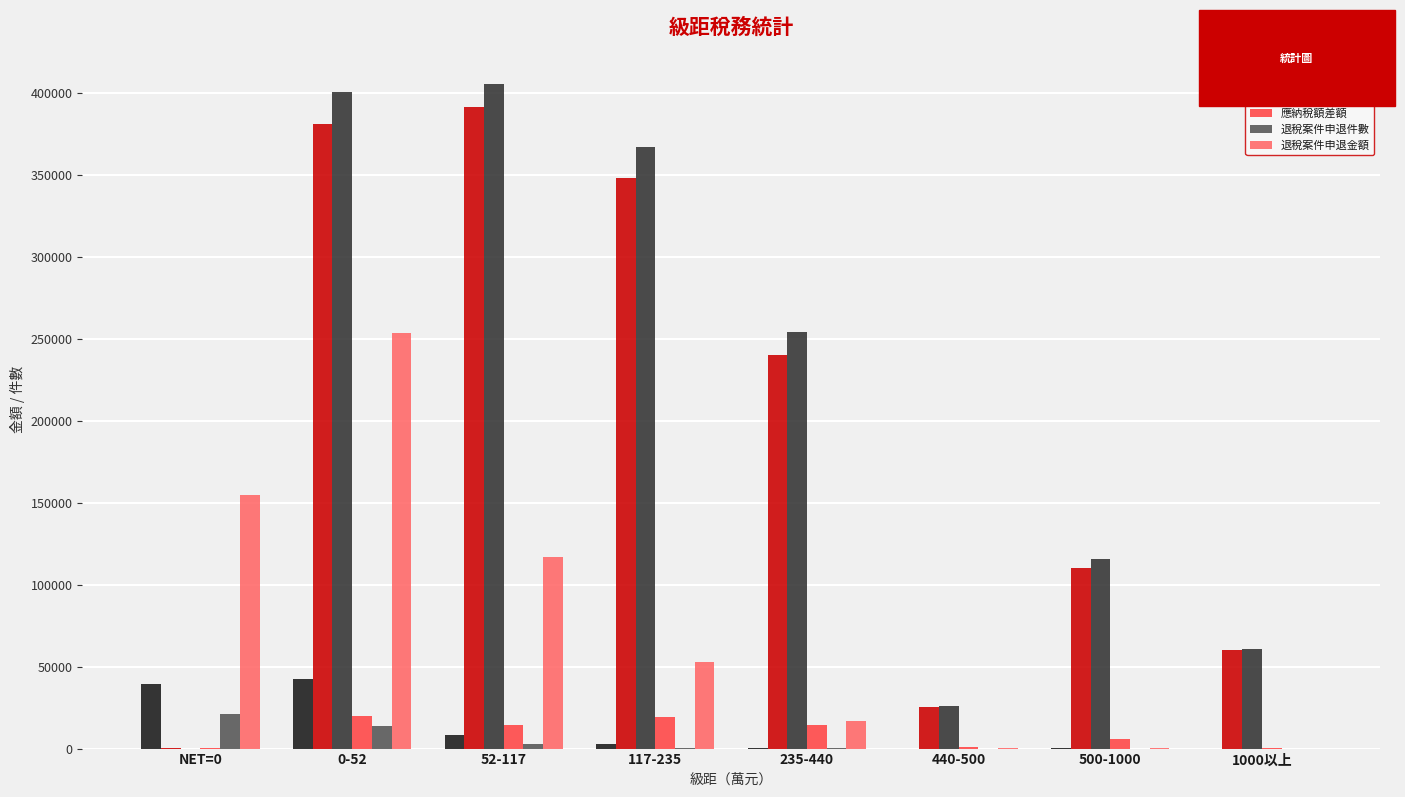

What are all the series names shown in the legend?

納稅單位, 應納稅額申報, 應納稅額核定, 應納稅額差額, 退稅案件申退件數, 退稅案件申退金額